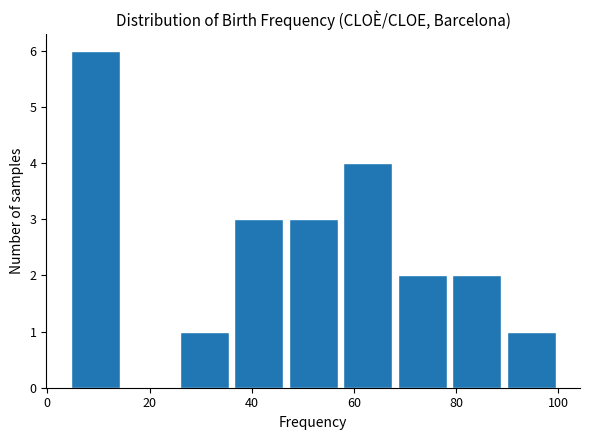

Which range on the x-axis has the tallest bar?

4 to 14